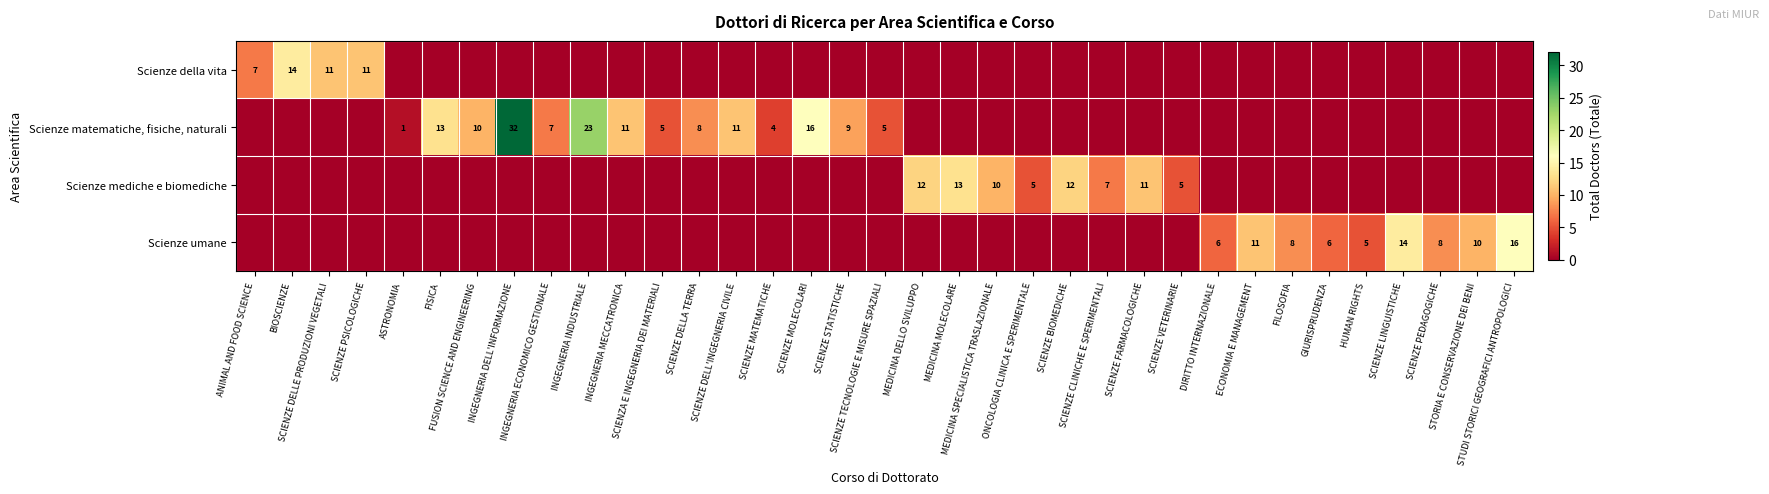

What is the total value across all series at SCIENZA E INGEGNERIA DEI MATERIALI?

5